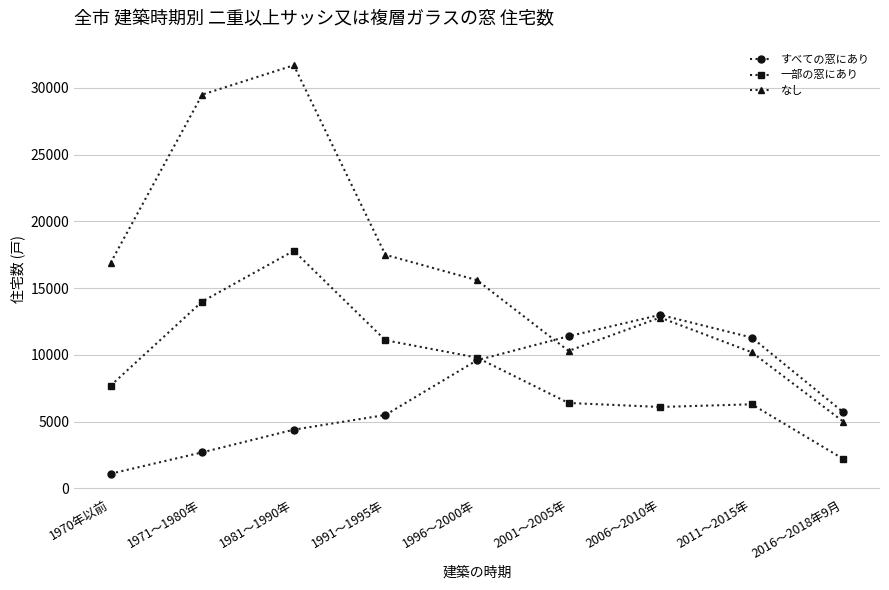

Does the chart display data point markers on the line(s)?

Yes